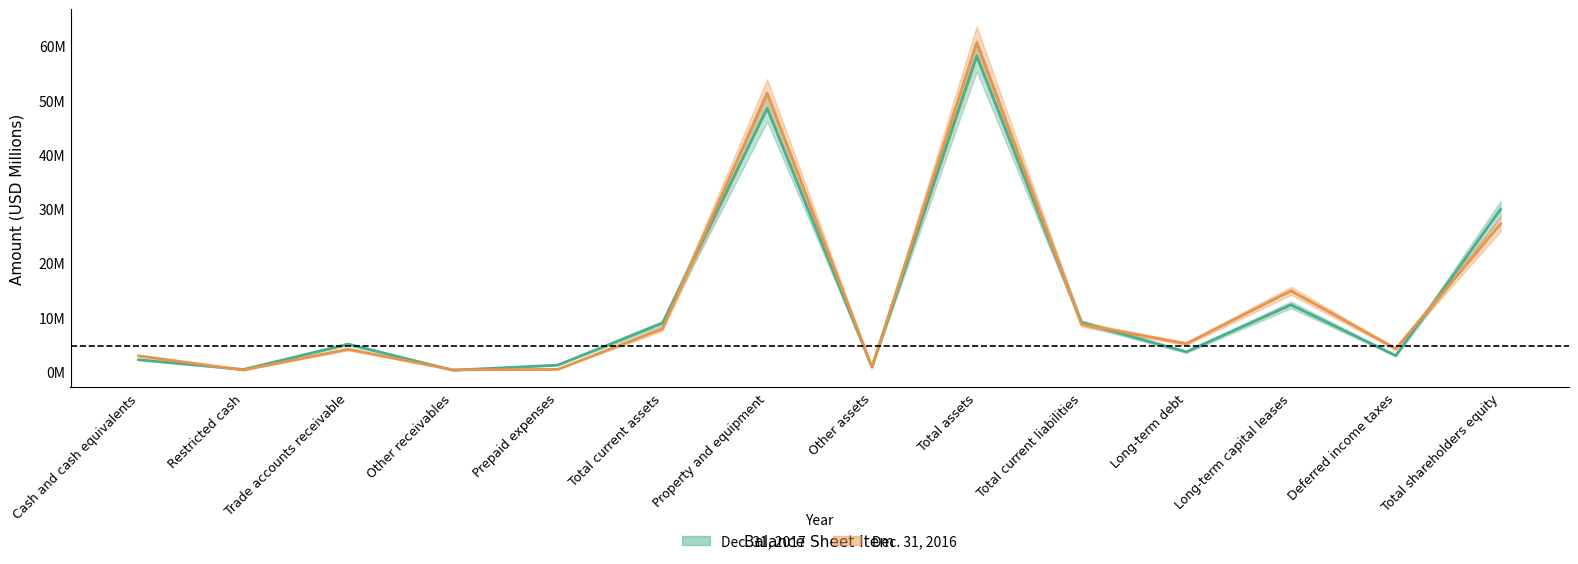

Where is the first local maximum for Dec. 31, 2017?

Trade accounts receivable